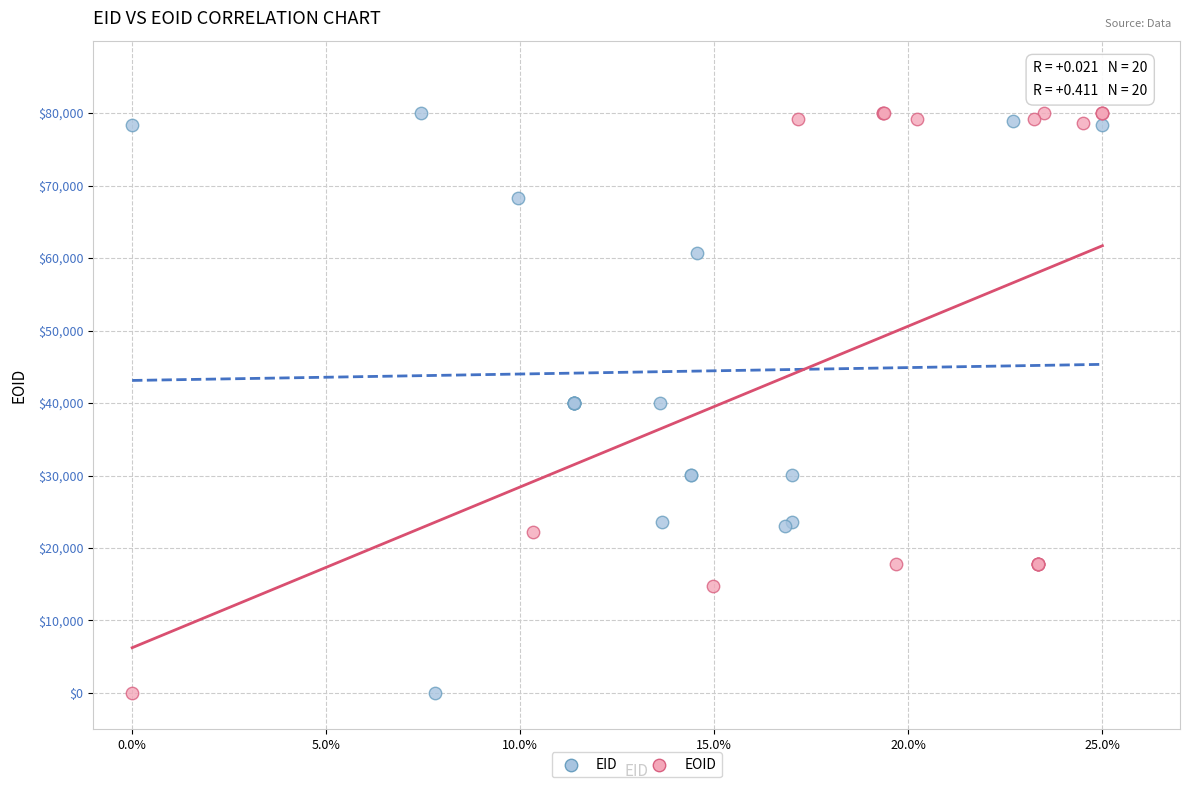

What are all the series names shown in the legend?

EID, EOID